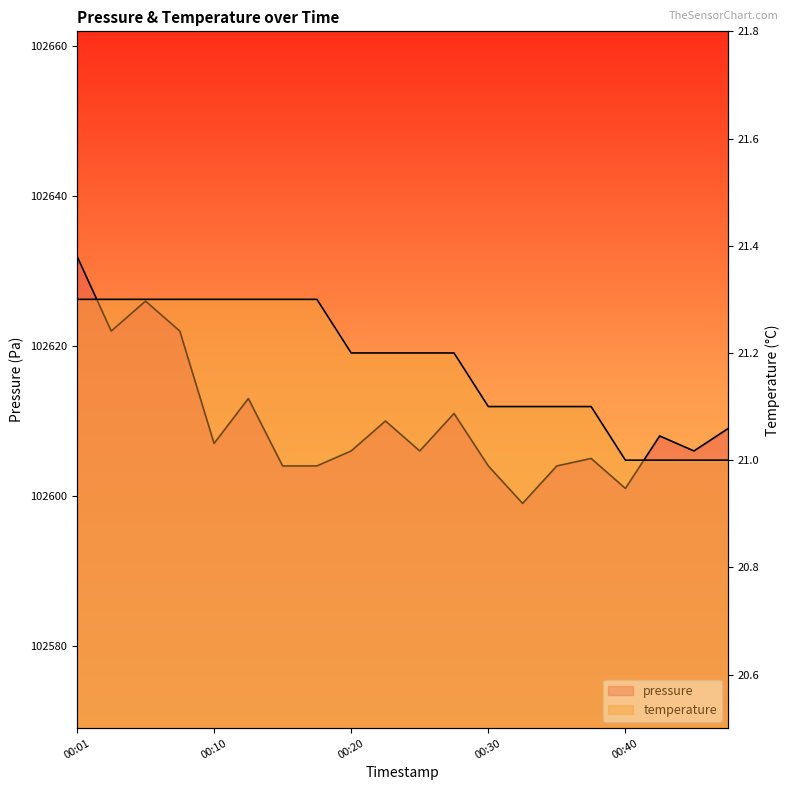

What is the highest value of the pressure series?

102632.0